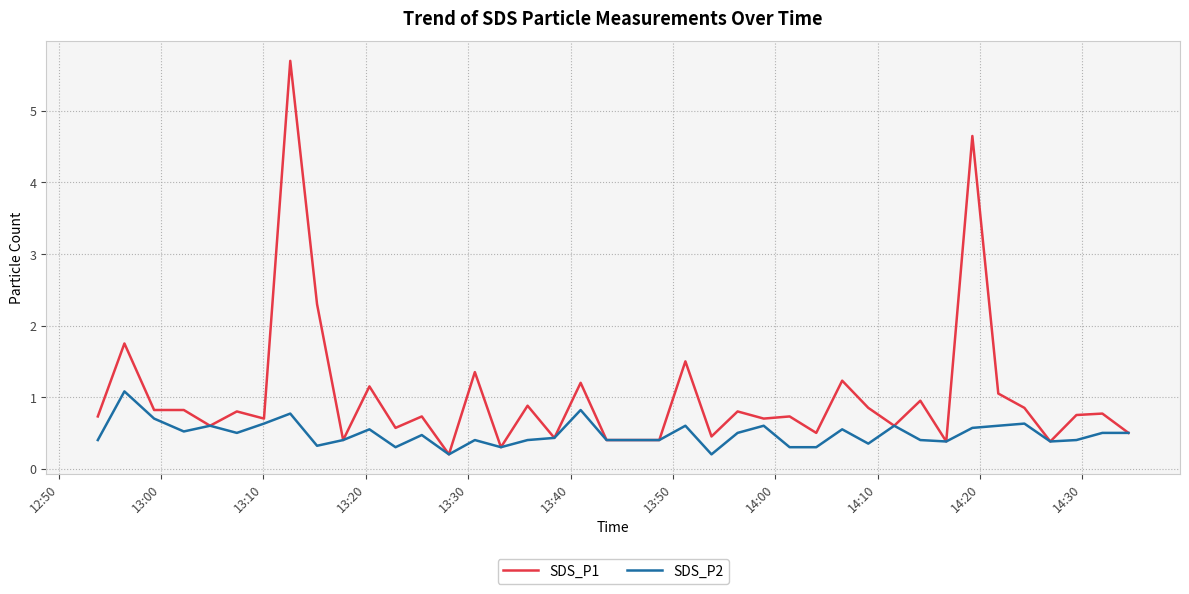

Rank the series by their maximum value, from lowest to highest.

SDS_P2, SDS_P1